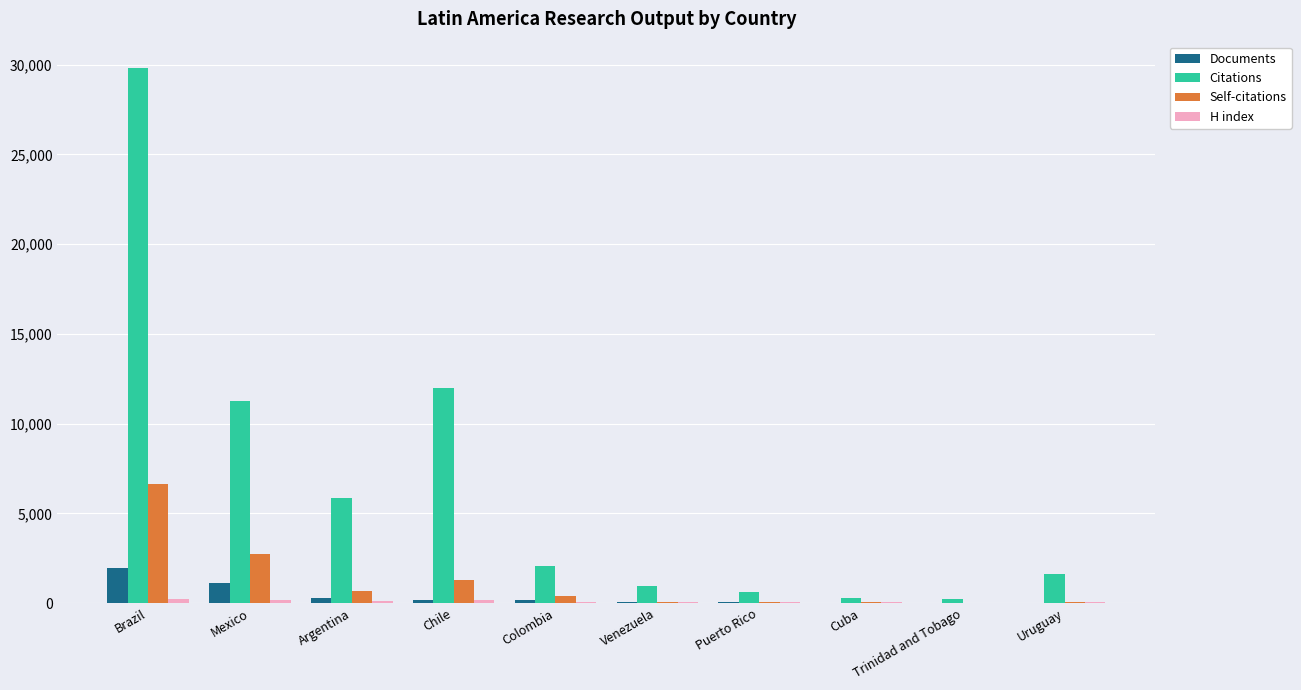

Is it true that Citations equals 8711 at Brazil?

False